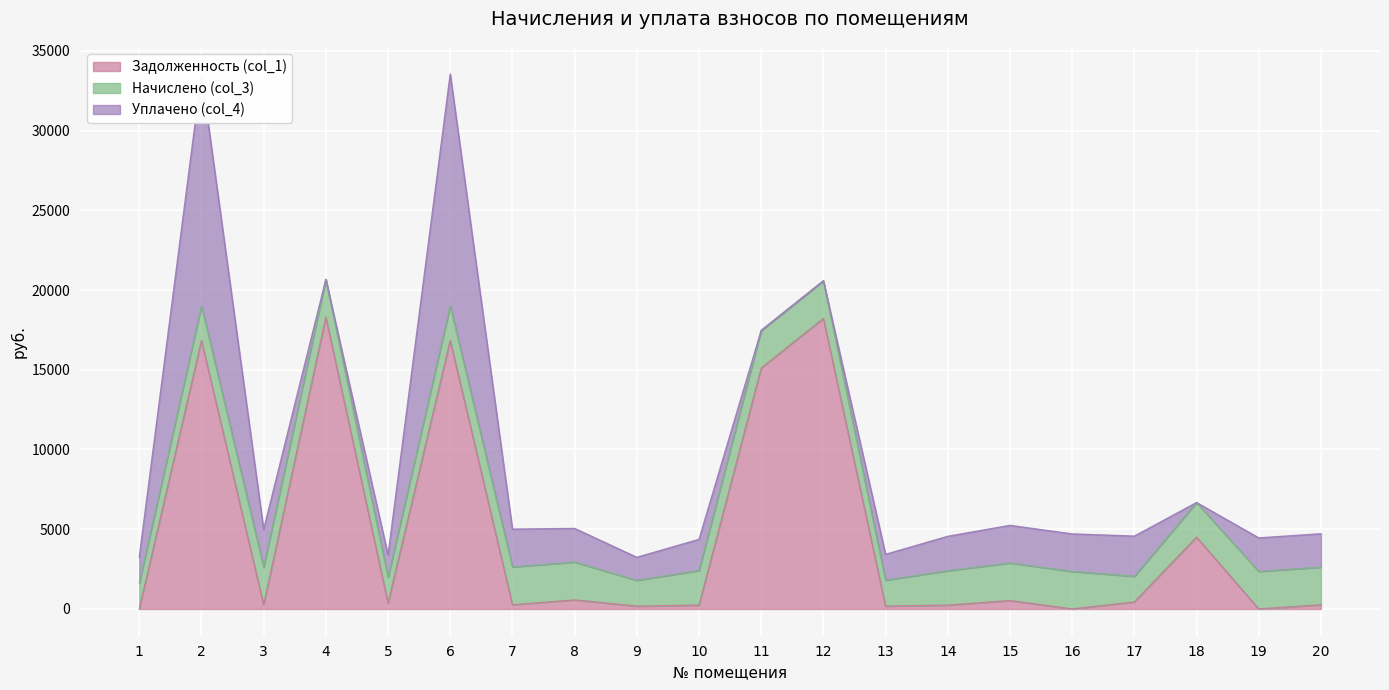

In Начислено (col_3), how many points are lower than both neighbors (excluding endpoints)?

4